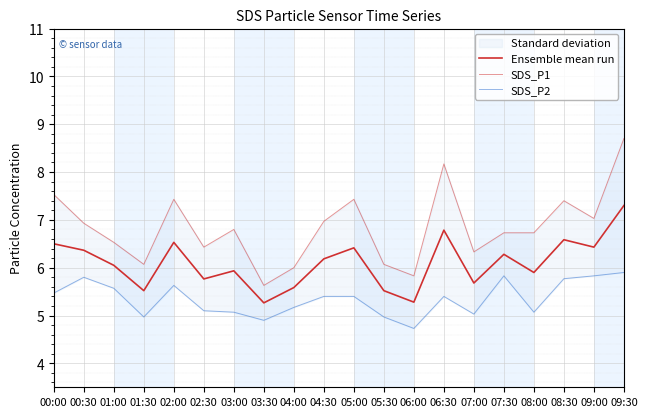

Rank the series by their average value, from highest to lowest.

SDS_P1, Ensemble mean run, SDS_P2